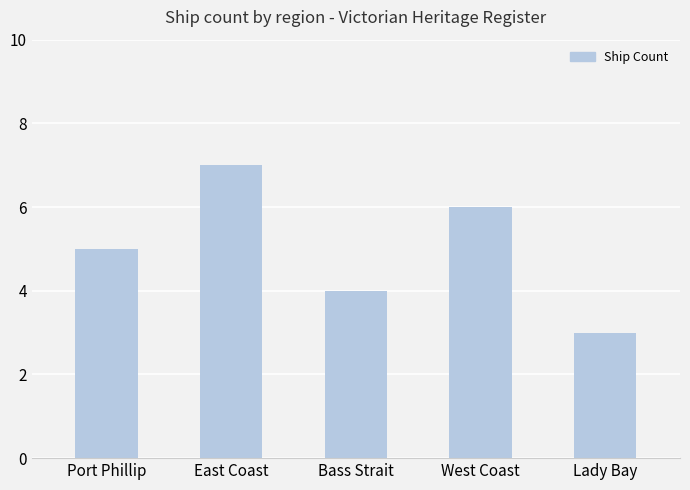

The chart shows a value of 11 at East Coast. True or false?

False